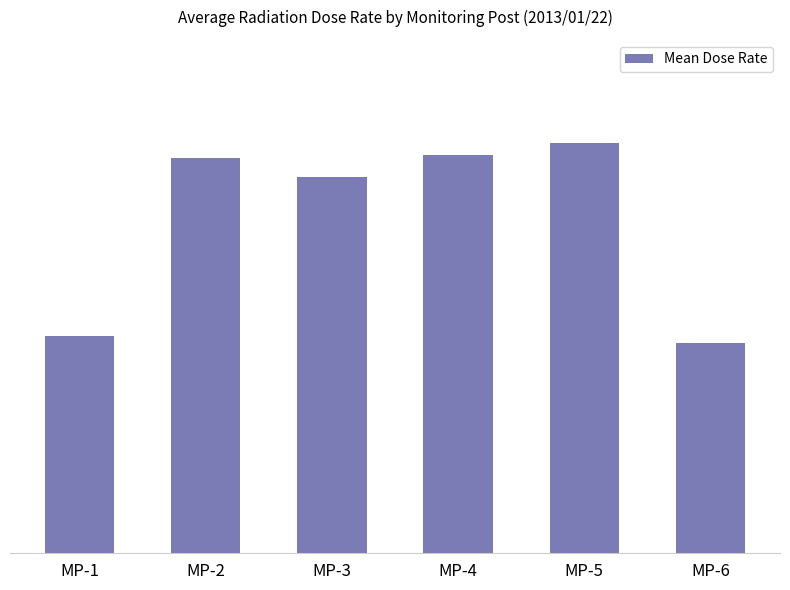

The value at MP-3 is 7.1. True or false?

False